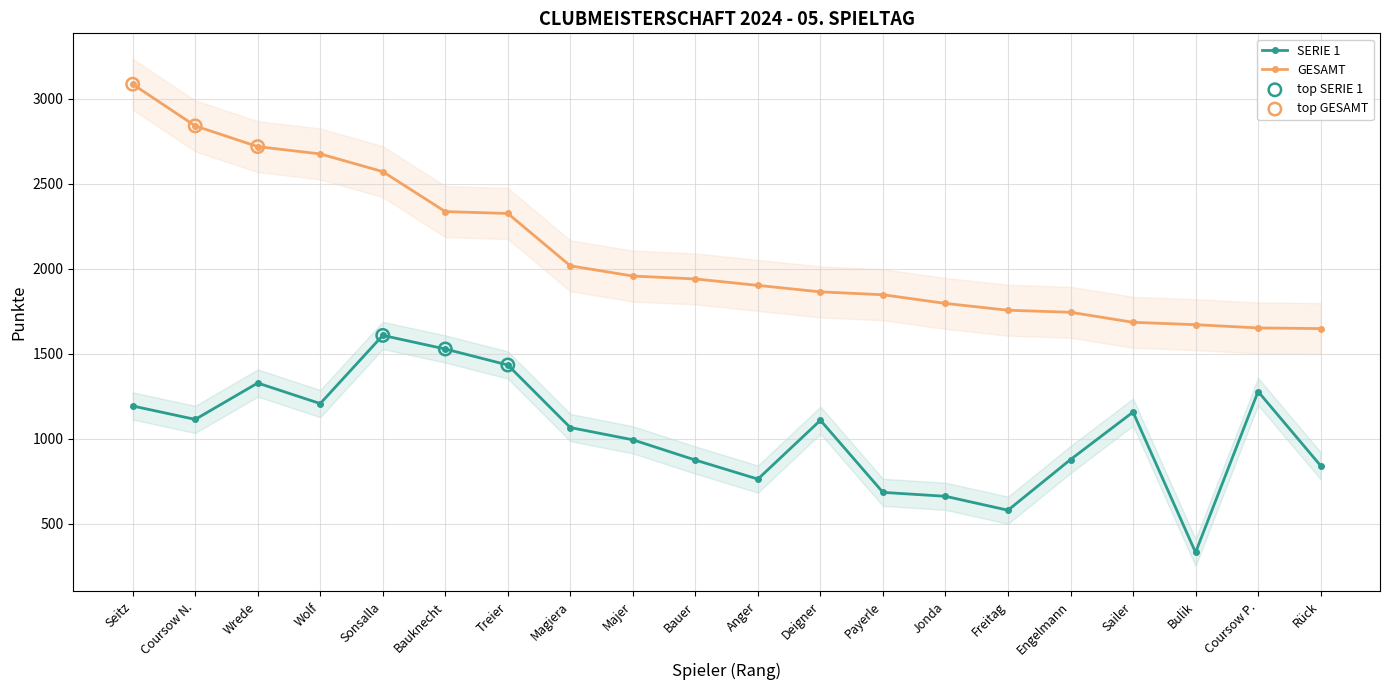

At which category is the sum across all series the highest?

Seitz